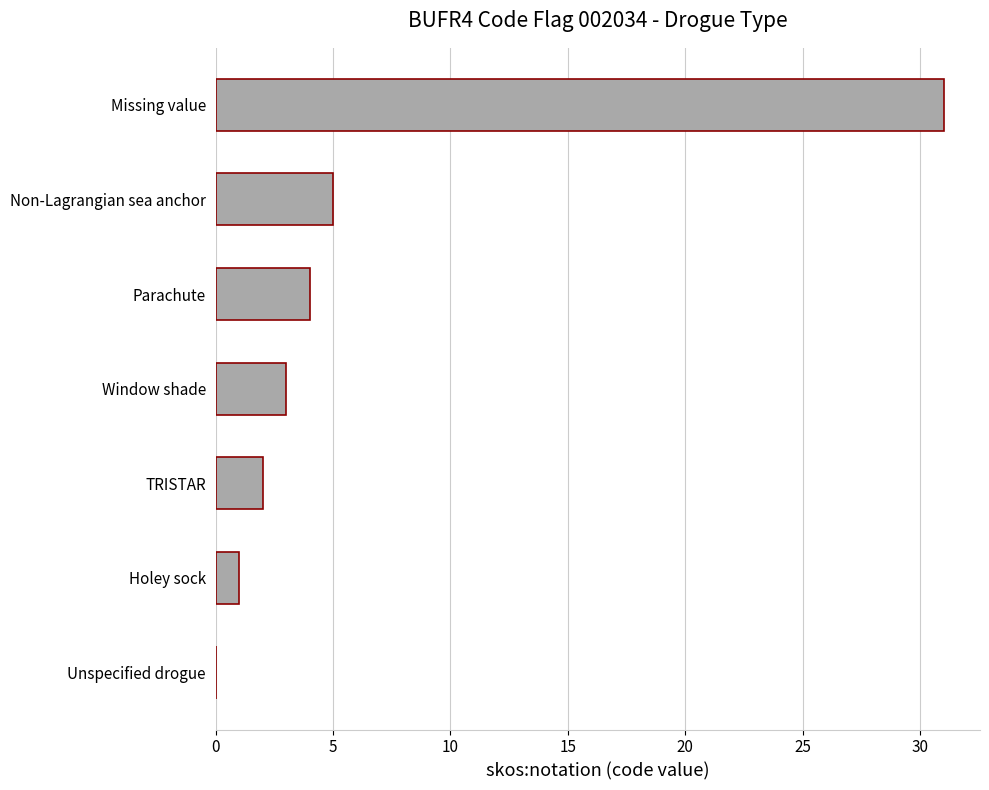

Is it true that the value at Unspecified drogue is 0?

True